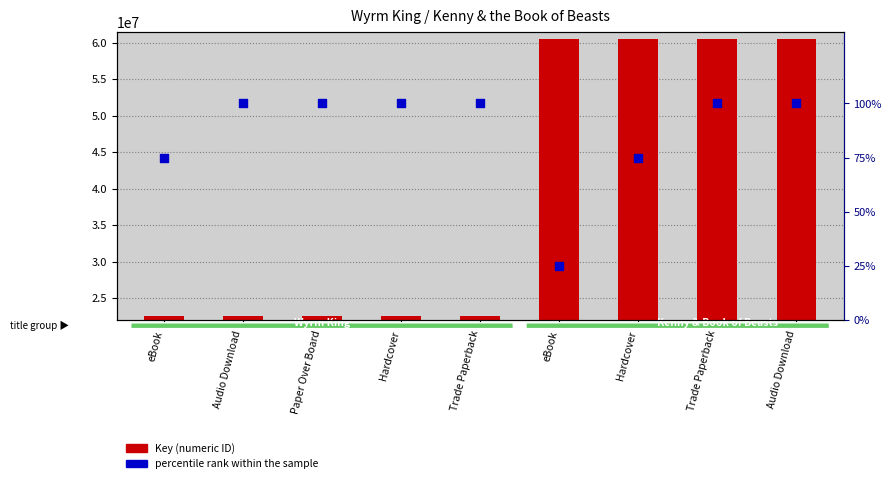

What is the total value across all series at Trade Paperback?

22519060